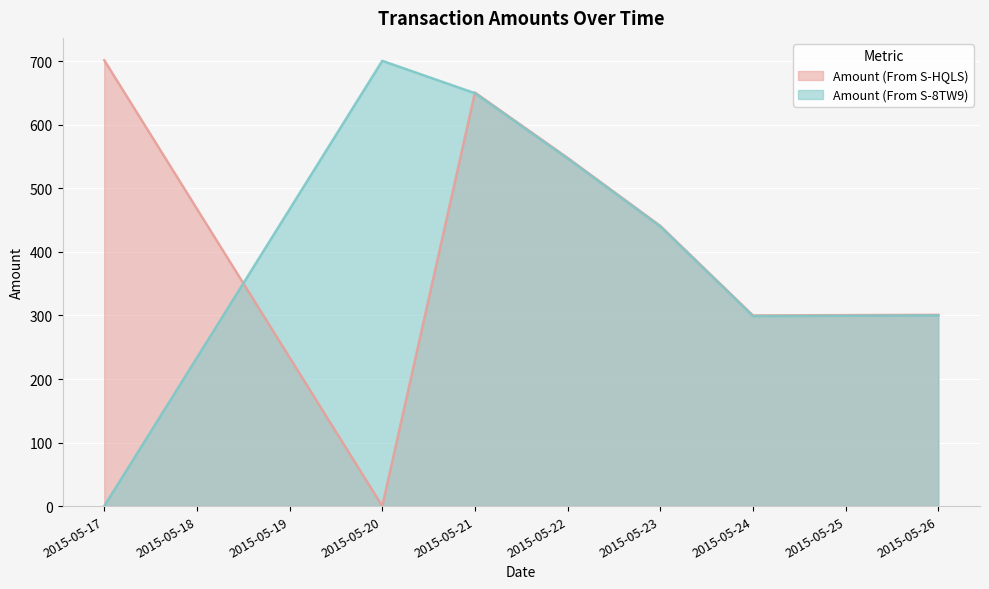

Reading left to right, list all the values displayed in this chart.

Amount (From S-HQLS): 2015-05-17=701.7	2015-05-20=0.0	2015-05-21=650.8	2015-05-22=548.0	2015-05-23=441.0	2015-05-24=300.0	2015-05-26=301.0
Amount (From S-8TW9): 2015-05-17=0.0	2015-05-20=700.7	2015-05-21=649.8	2015-05-22=547.0	2015-05-23=440.0	2015-05-24=299.0	2015-05-26=300.0